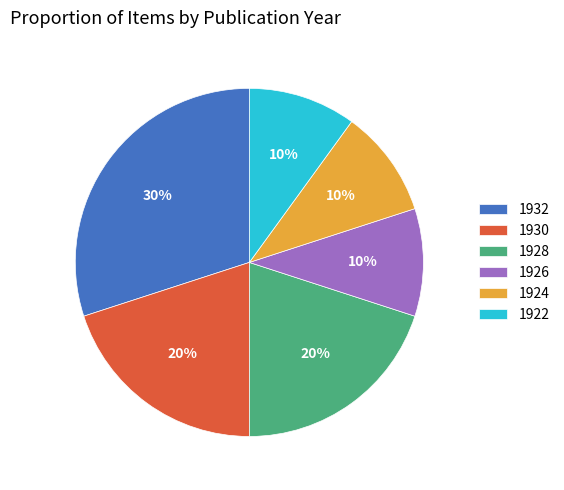

To the nearest percent, what is the average slice percentage?

17%